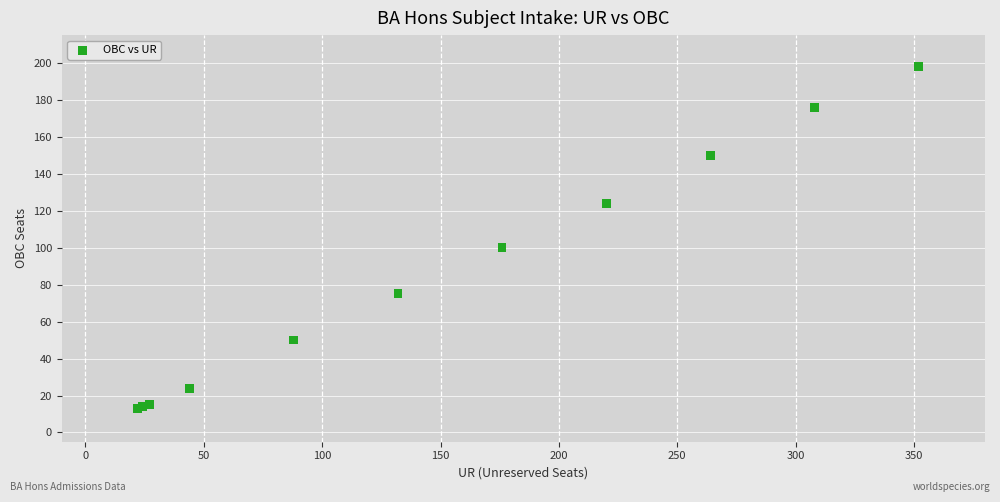

What Y value in the scatter plot is closest to 105?

100